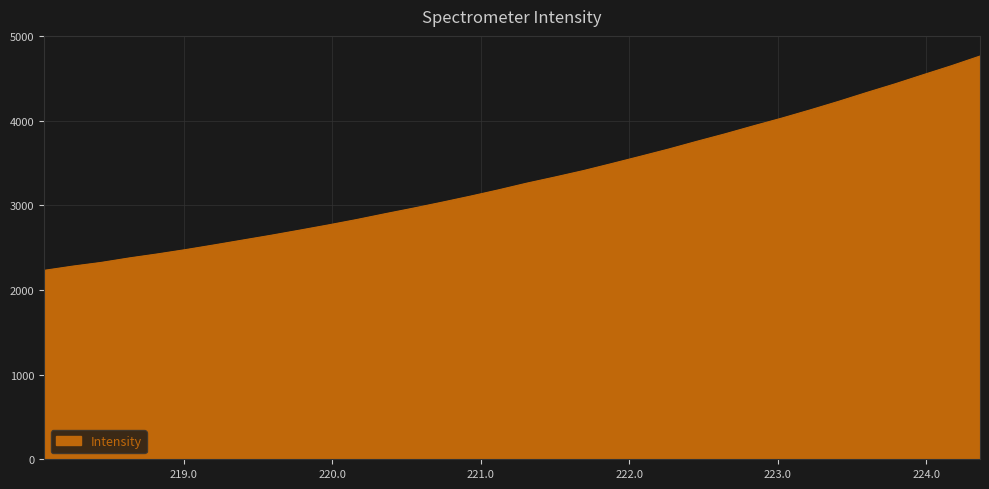

What is the greatest value displayed?

4763.9